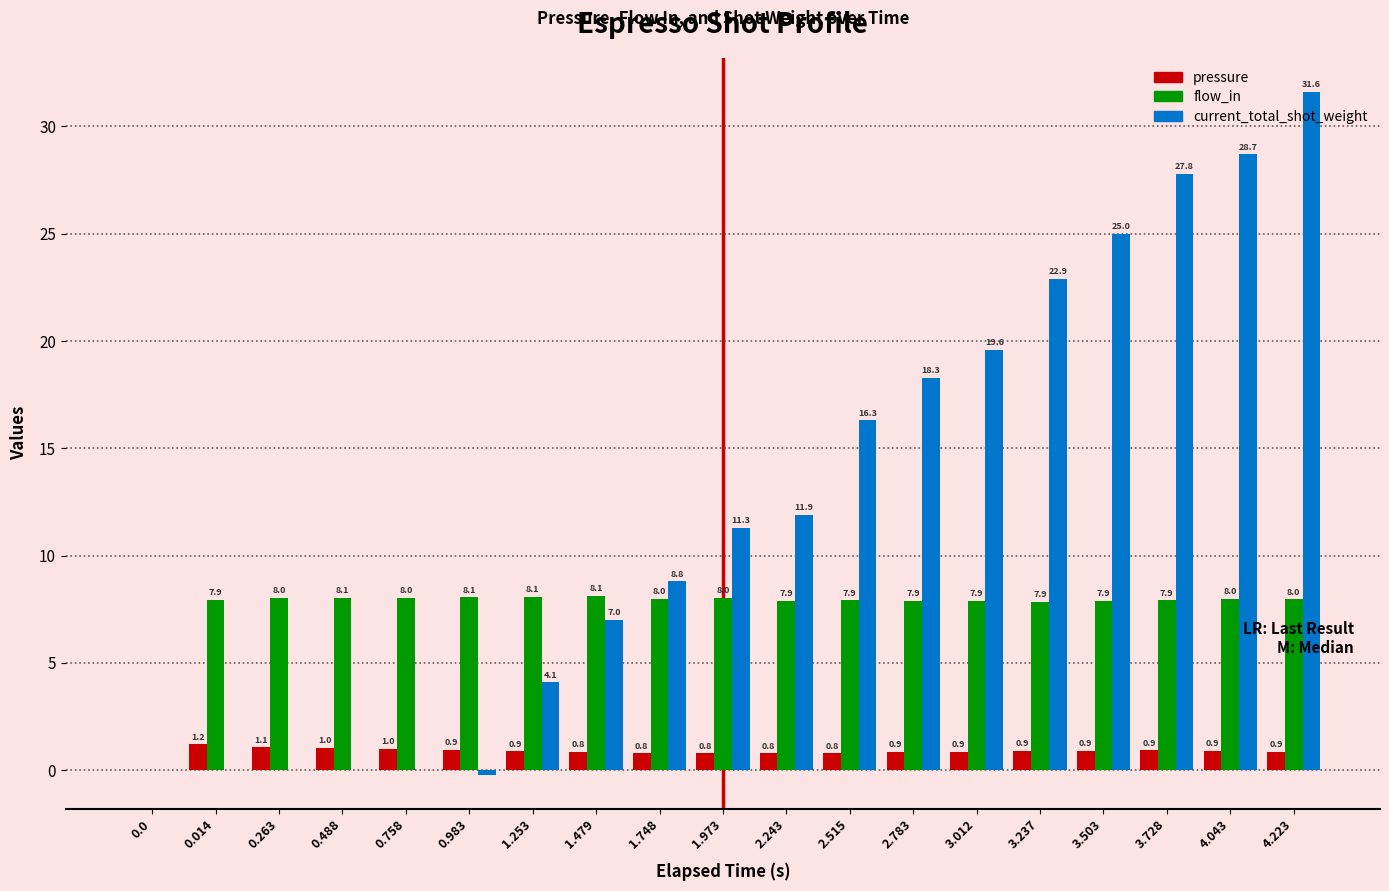

Which series has the widest spread of values?

current_total_shot_weight